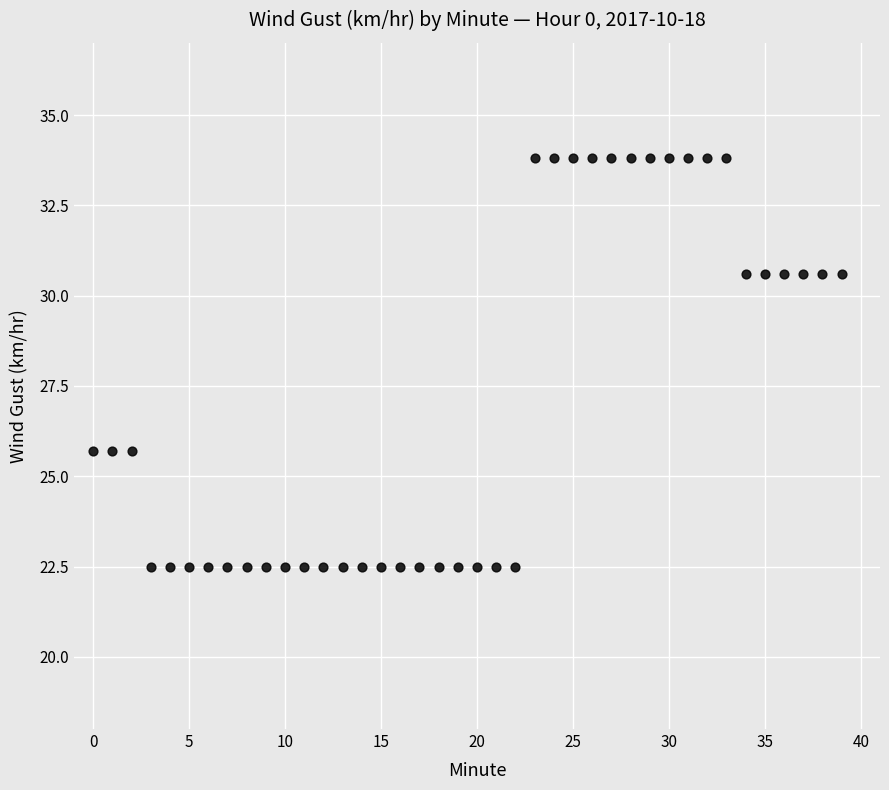

What is the range of Y values (max minus min)?

11.3